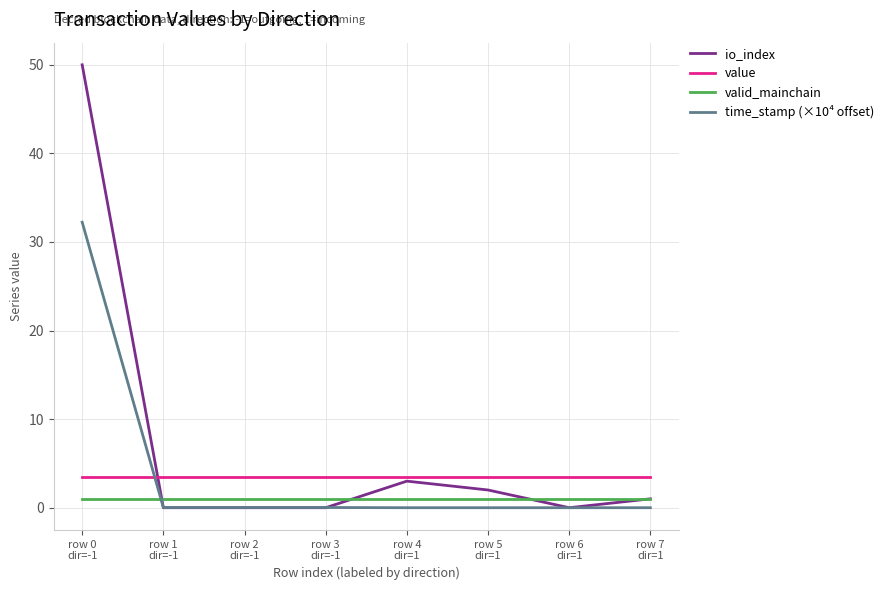

Is it true that valid_mainchain equals 1.0 at row 7
dir=1?

True